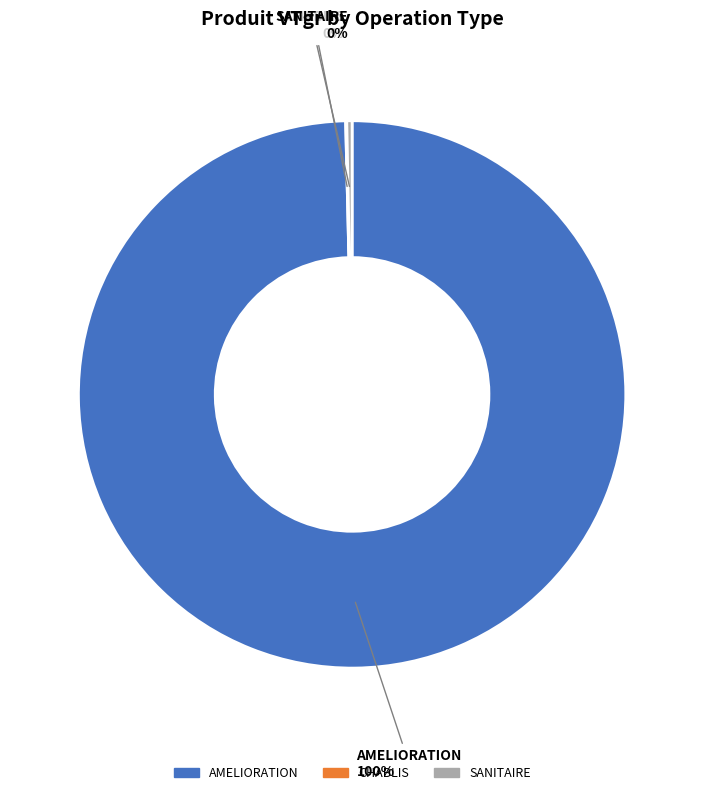

To the nearest percent, what is the difference between the largest and smallest slice percentages?

100%